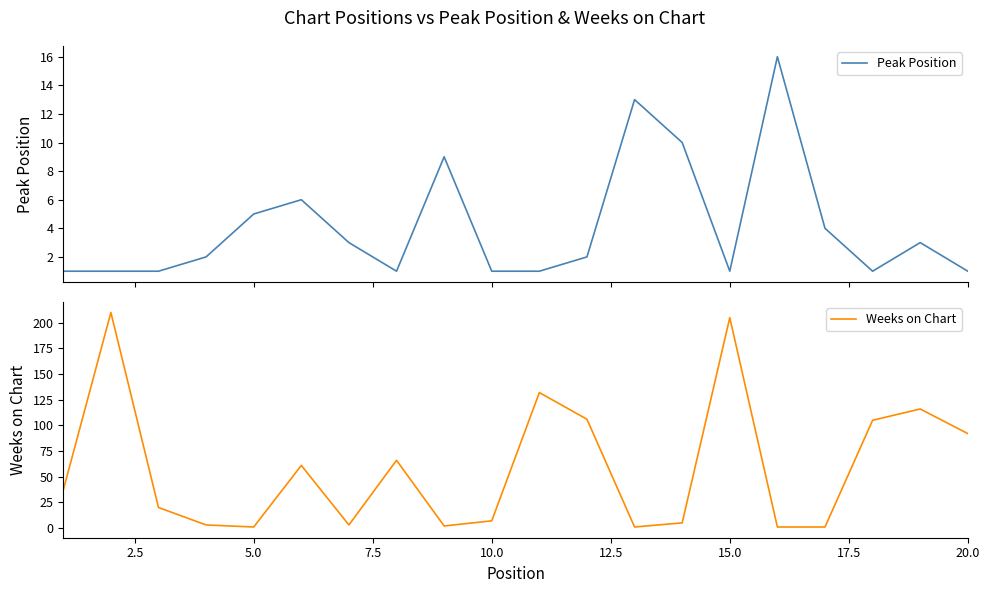

How many lines are shown in the chart?

2